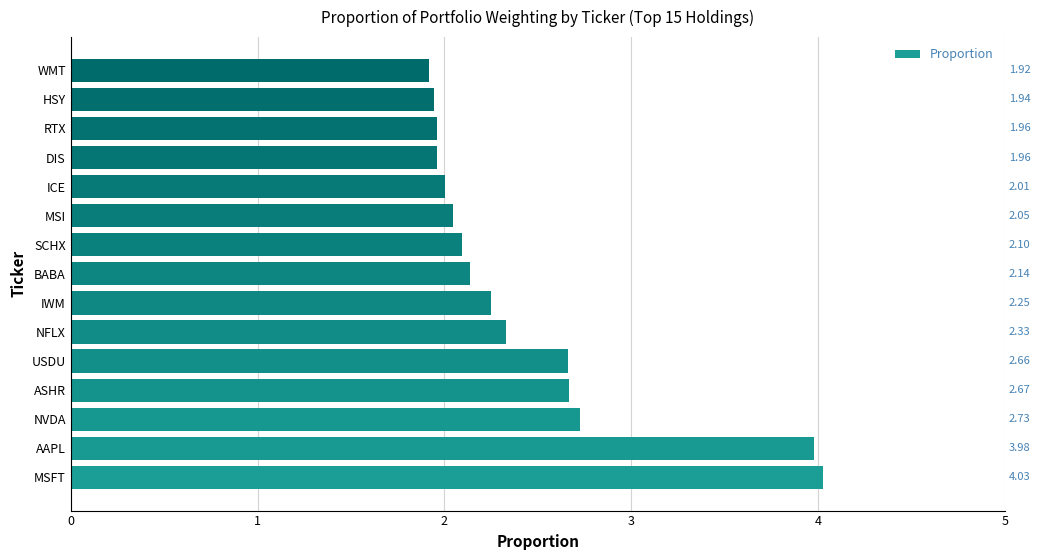

Which label corresponds to the smallest value in the chart?

WMT